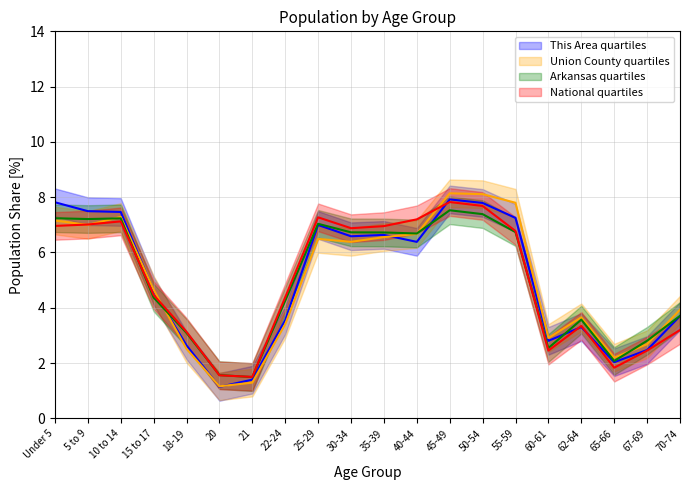

Reading left to right, extract all data points from this chart.

This Area: Under 5=7.8	5 to 9=7.5	10 to 14=7.5	15 to 17=4.6	18-19=2.6	20=1.1	21=1.4	22-24=3.6	25-29=7.0	30-34=6.6	35-39=6.6	40-44=6.4	45-49=7.9	50-54=7.8	55-59=7.3	60-61=2.8	62-64=3.3	65-66=2.0	67-69=2.5	70-74=3.7
Union County: Under 5=7.2	5 to 9=7.0	10 to 14=7.3	15 to 17=4.7	18-19=2.5	20=1.2	21=1.3	22-24=3.4	25-29=6.5	30-34=6.4	35-39=6.6	40-44=6.7	45-49=8.1	50-54=8.1	55-59=7.8	60-61=2.9	62-64=3.7	65-66=2.2	67-69=2.7	70-74=3.9
Arkansas: Under 5=7.2	5 to 9=7.2	10 to 14=7.2	15 to 17=4.4	18-19=3.1	20=1.6	21=1.5	22-24=4.3	25-29=7.0	30-34=6.7	35-39=6.7	40-44=6.7	45-49=7.5	50-54=7.4	55-59=6.7	60-61=2.5	62-64=3.6	65-66=2.1	67-69=2.8	70-74=3.7
National: Under 5=7.0	5 to 9=7.0	10 to 14=7.1	15 to 17=4.5	18-19=3.1	20=1.6	21=1.5	22-24=4.4	25-29=7.3	30-34=6.9	35-39=7.0	40-44=7.2	45-49=7.8	50-54=7.7	55-59=6.8	60-61=2.5	62-64=3.3	65-66=1.8	67-69=2.5	70-74=3.2